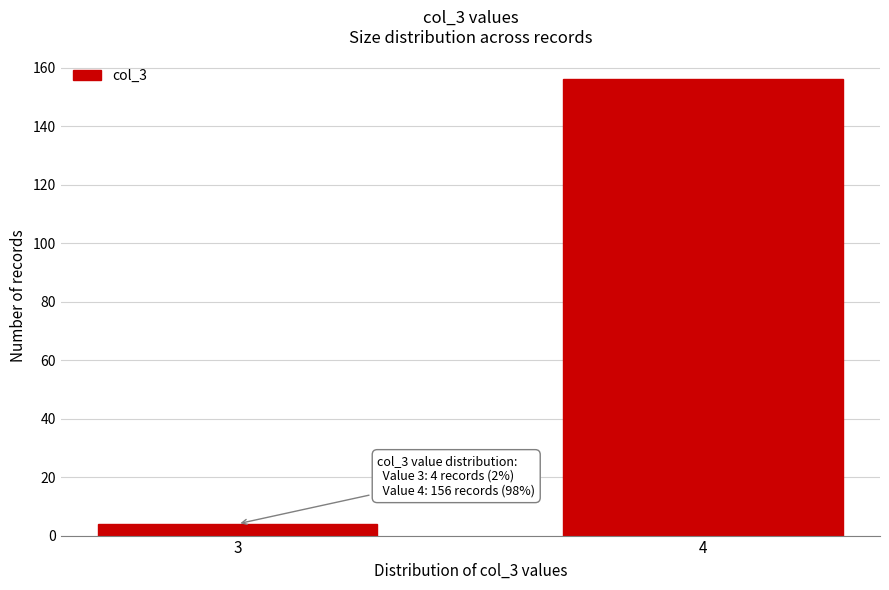

Reading left to right, extract all data points from this chart.

4	156